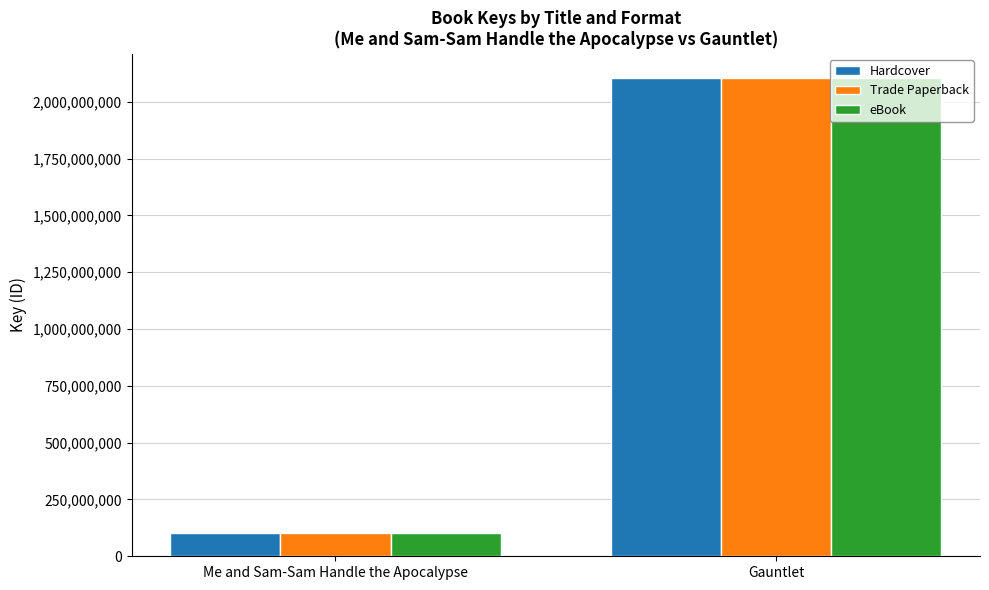

At which category does the chart reach its peak across all series?

Gauntlet